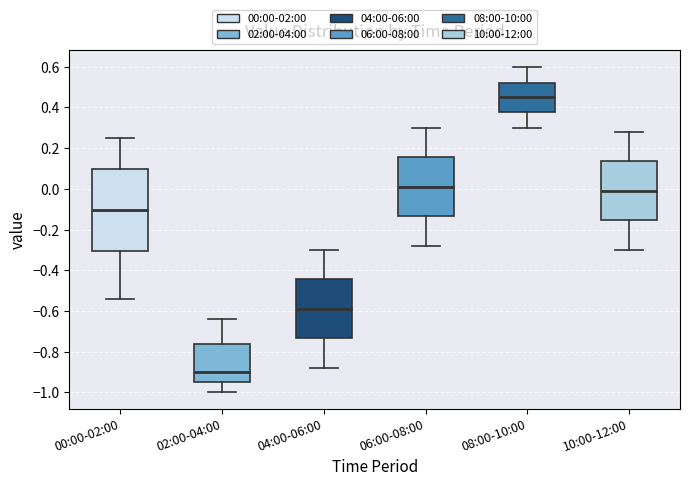

Which box is the tallest, from its lower edge to its upper edge?

00:00-02:00